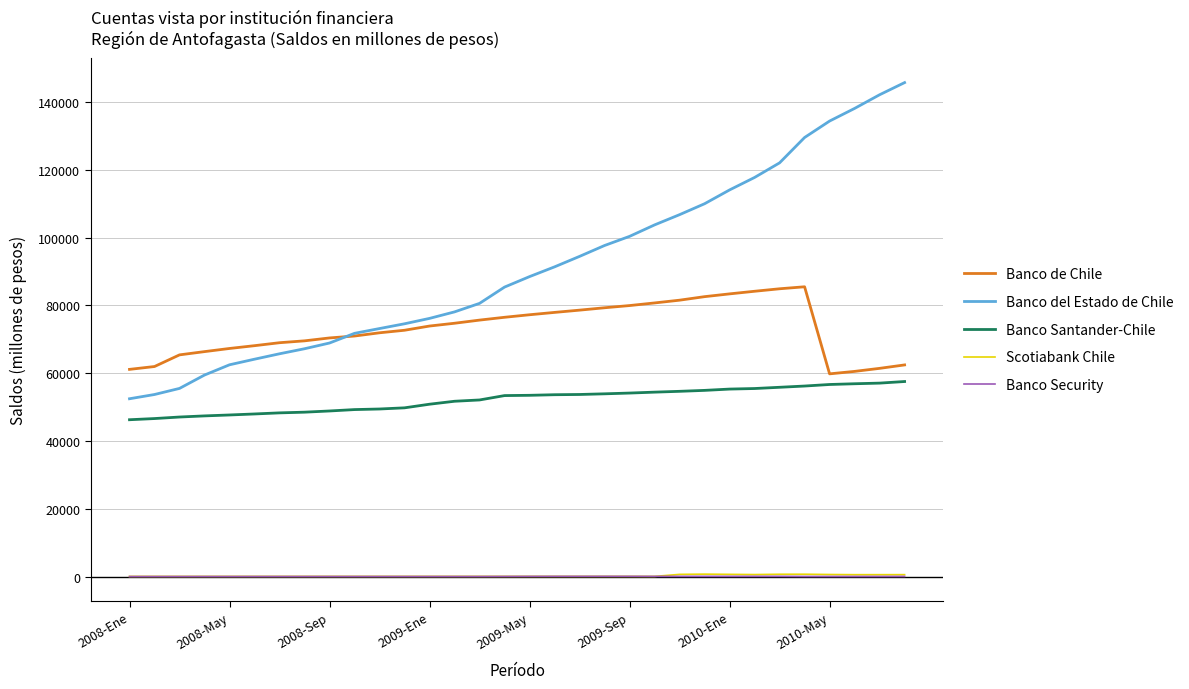

Which series has the largest range (max minus min)?

Banco del Estado de Chile